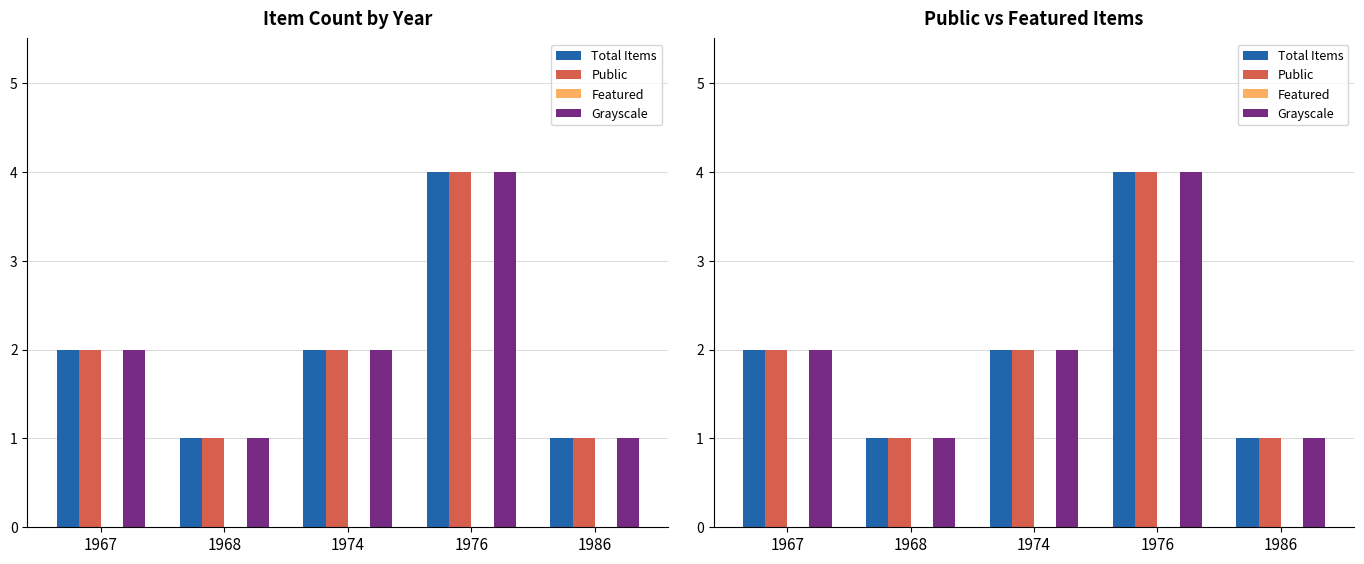

At how many categories does at least one series exceed 3?

1